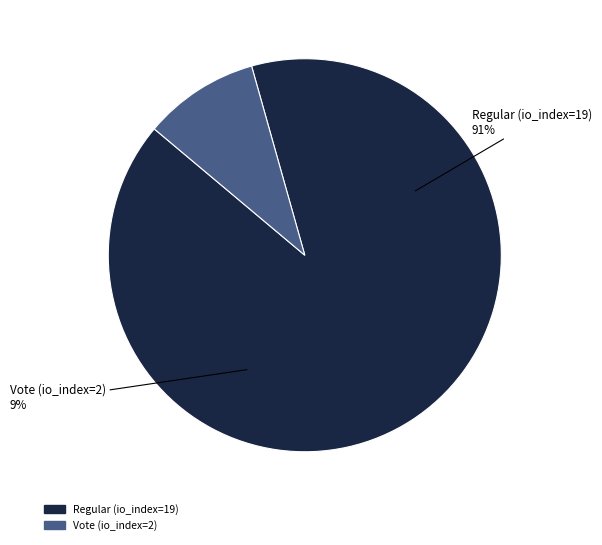

Count the number of slices in the pie.

2